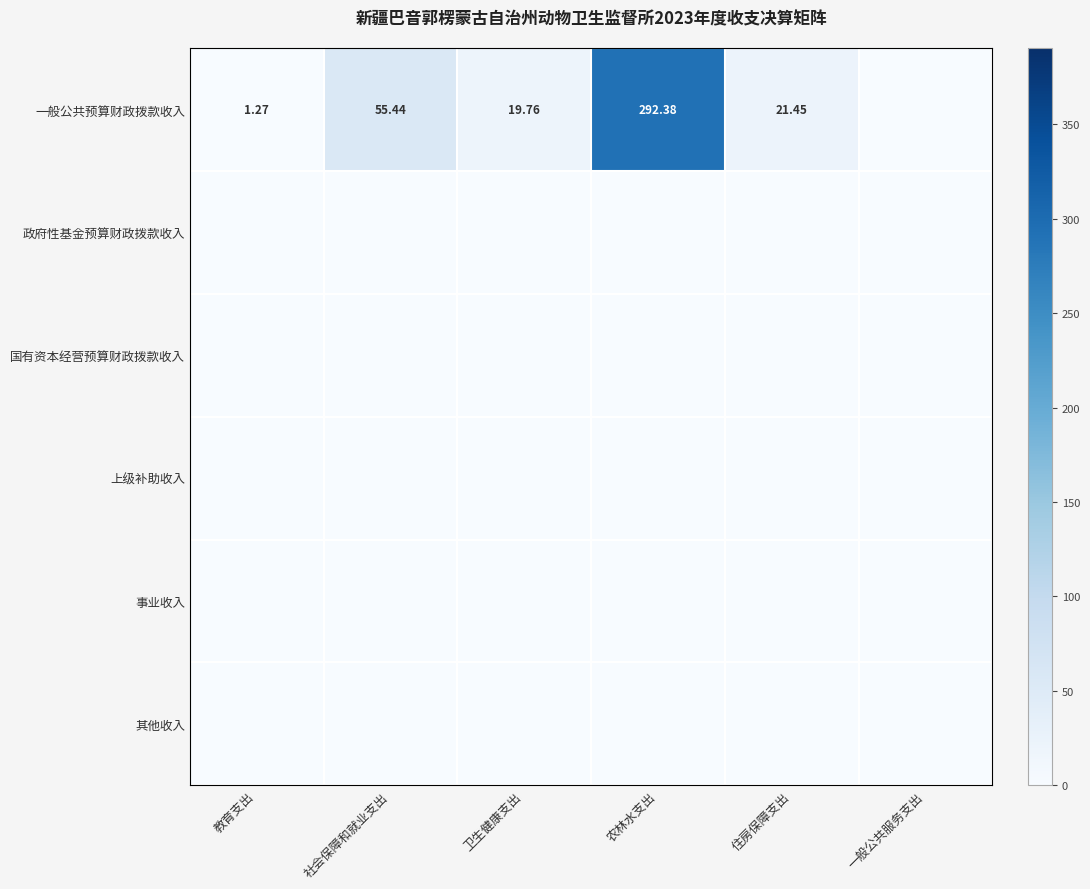

At 农林水支出, list the series in order from largest to smallest.

一般公共预算财政拨款收入, 政府性基金预算财政拨款收入, 国有资本经营预算财政拨款收入, 上级补助收入, 事业收入, 其他收入